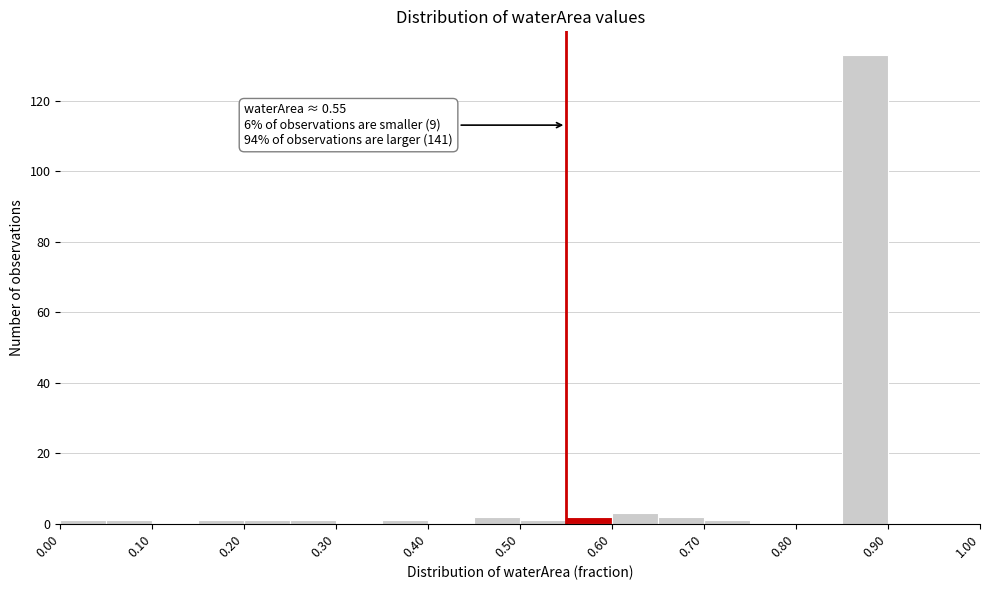

Over which range of the x-axis is the bar tallest?

0.85 to 0.90